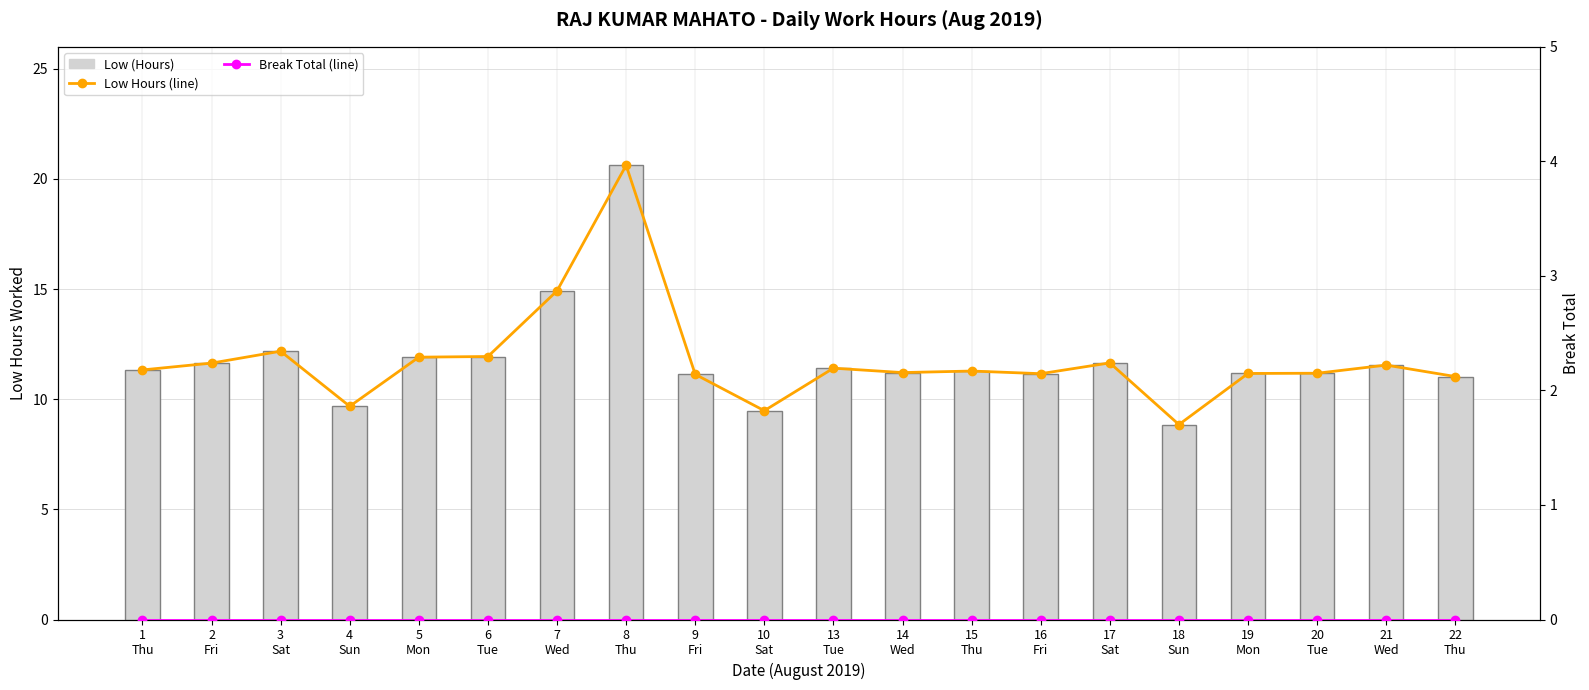

The Low Hours (line) series shows 12.8 at 18
Sun. True or false?

False